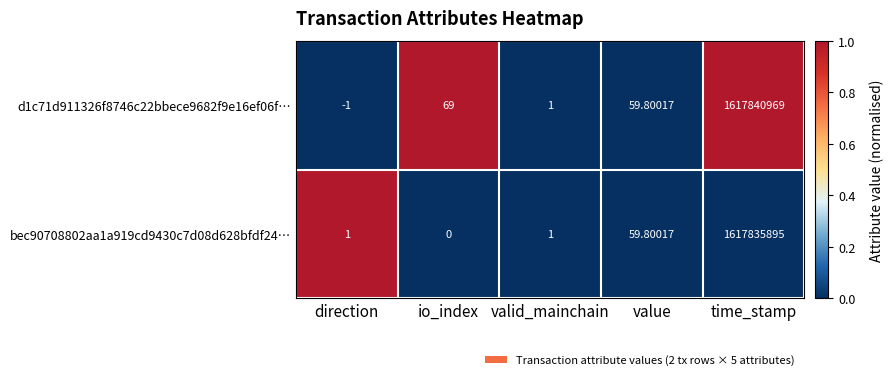

Which category has the highest value across all series?

time_stamp